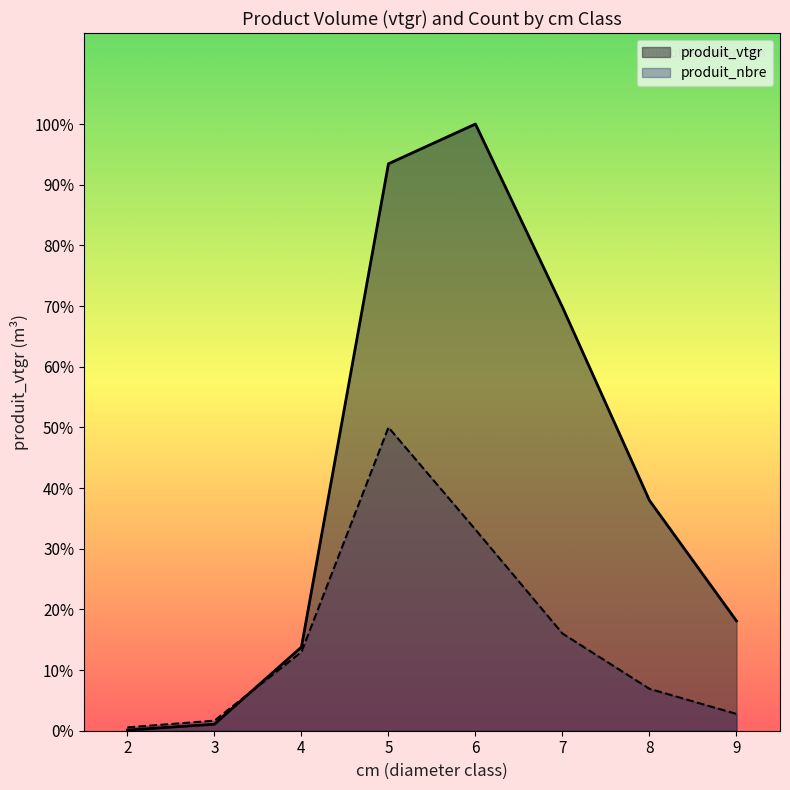

Which has a higher value, 3 or 9?

9